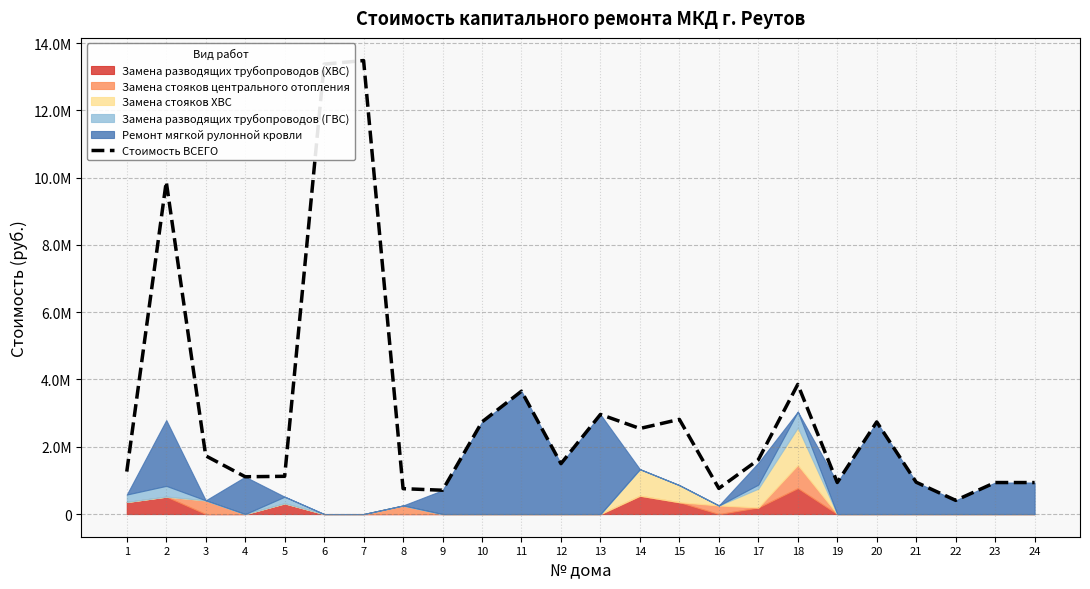

What is the average value?

3031503.9